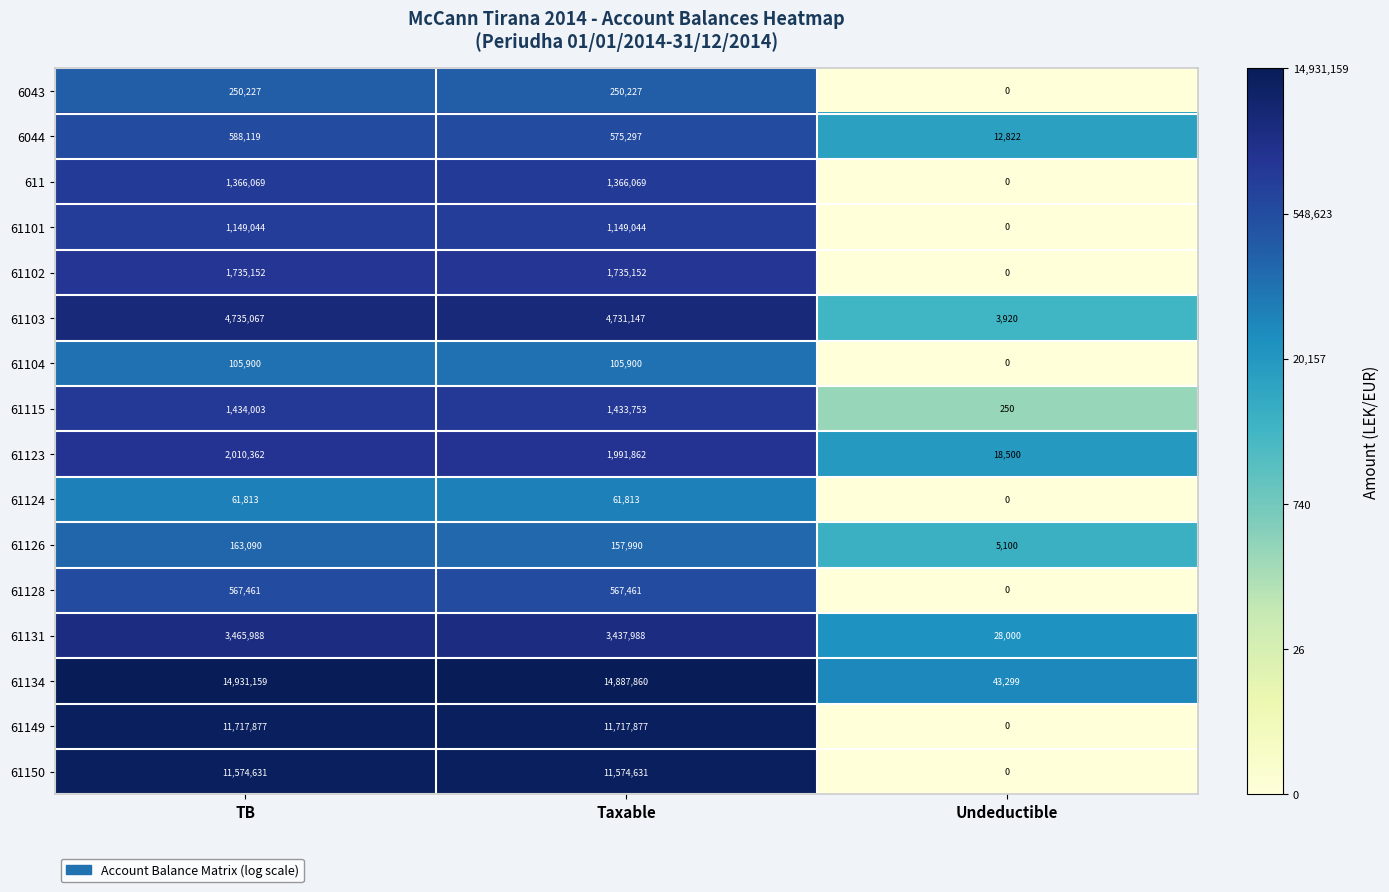

What is the difference between the highest and lowest values at TB?

14869346